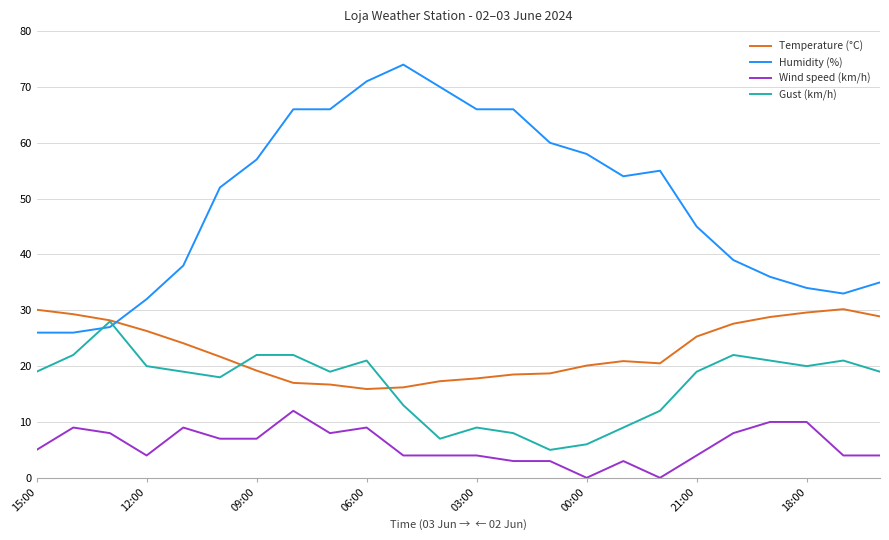

True or false: Temperature (°C) and Wind speed (km/h) cross at least once.

False